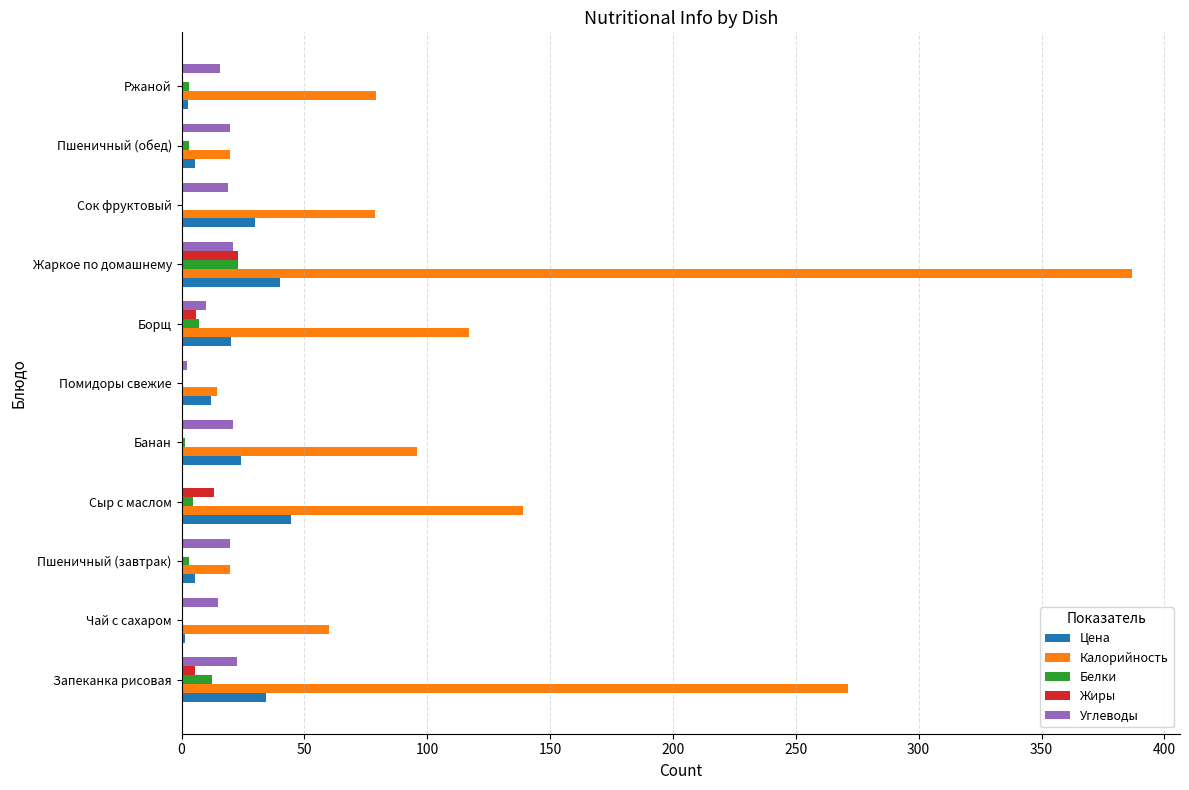

Which series changed the most between Сыр с маслом and Ржаной?

Калорийность